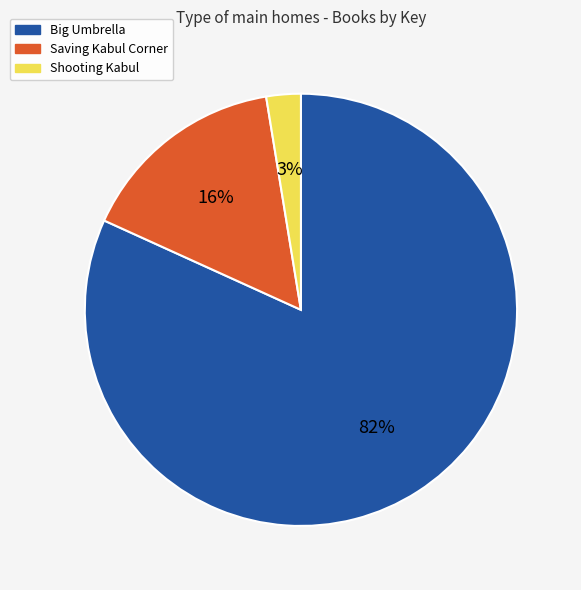

Rank the categories by value from lowest to highest.

Shooting Kabul, Saving Kabul Corner, Big Umbrella